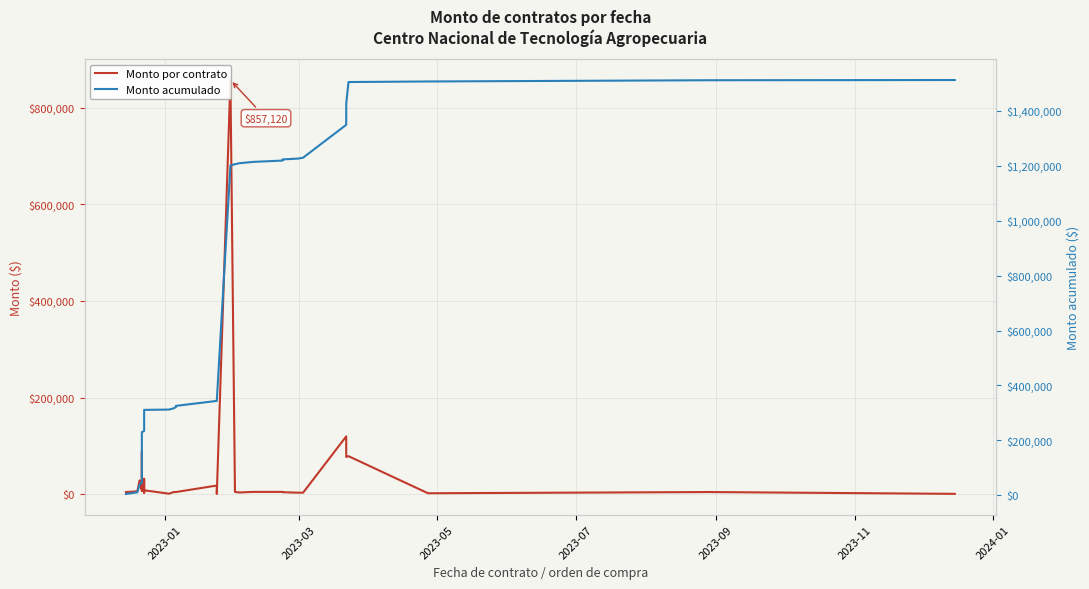

What is the greatest value displayed?

1512558.8